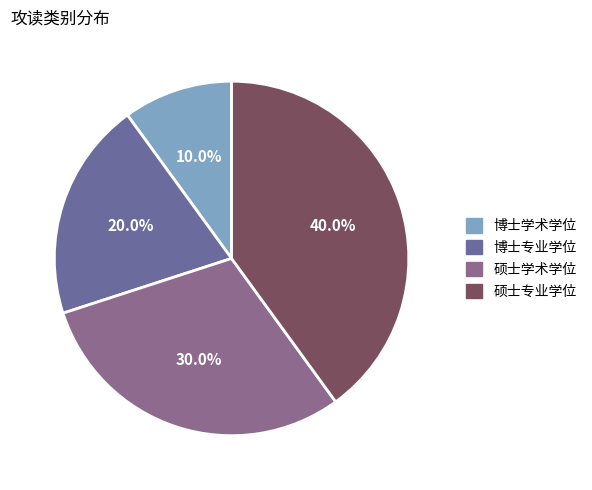

True or false: 博士学术学位 accounts for 19% of the total.

False